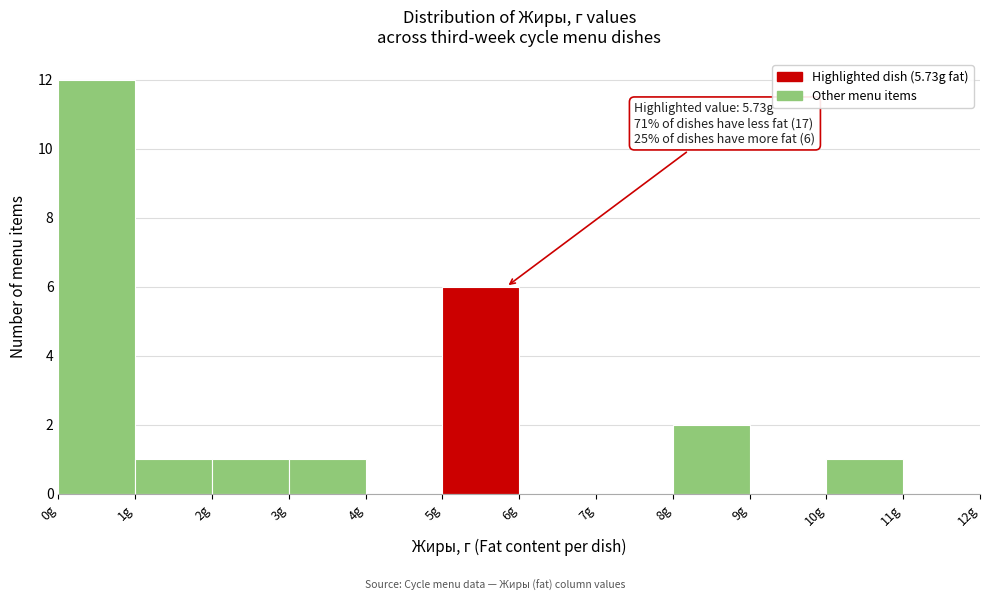

Over which range of the x-axis is the bar tallest?

0 to 1